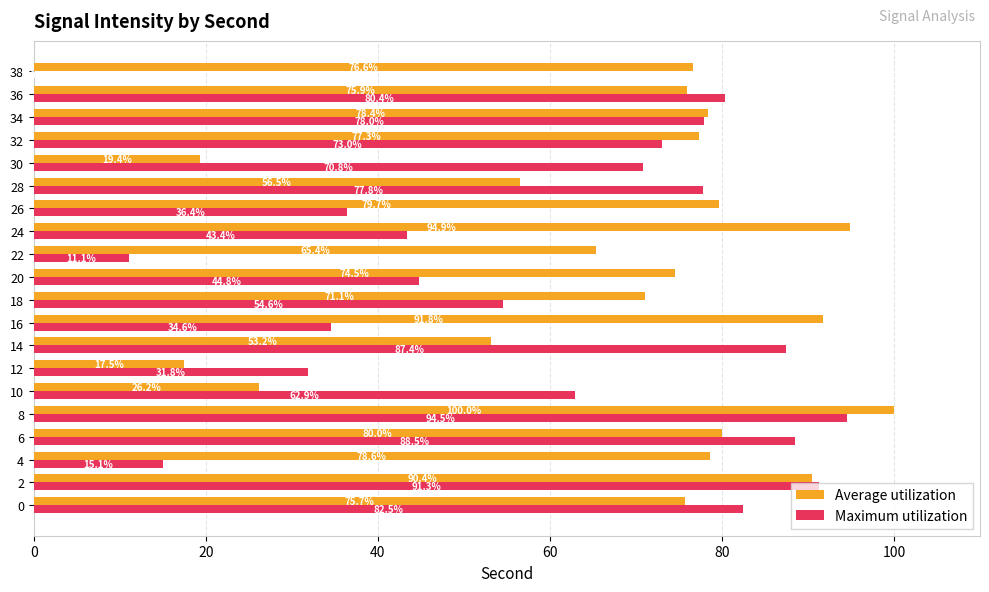

Which series changed the most between 22 and 30?

Maximum utilization